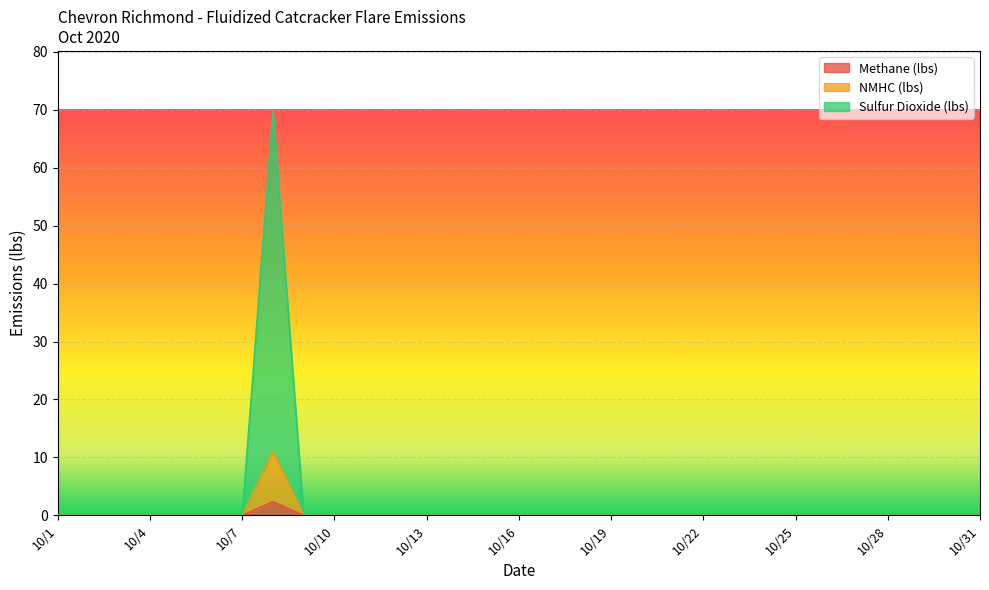

True or false: NMHC (lbs) and Methane (lbs) intersect in this chart.

False